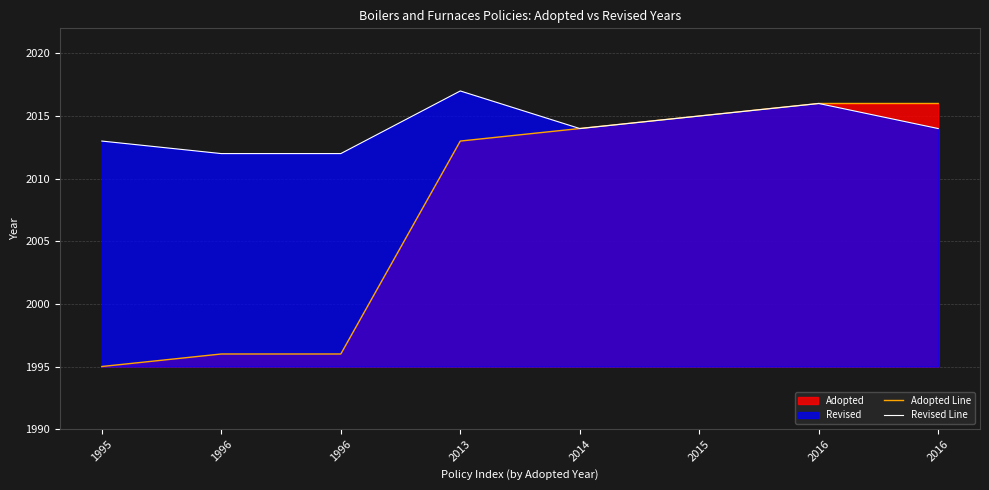

How many values in the Adopted Line series exceed 2014?

3